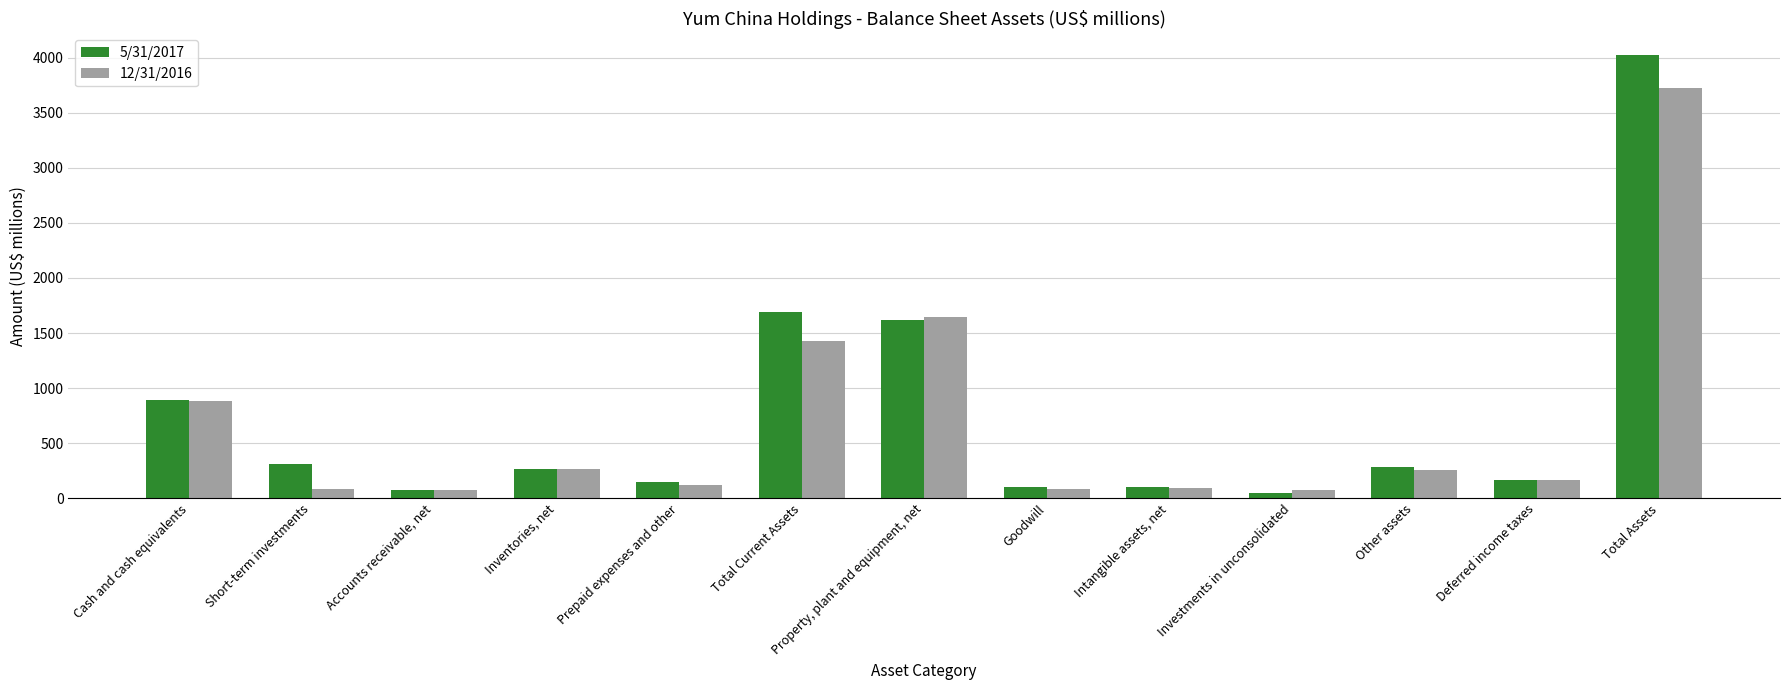

Which category has the highest value across all series?

Total Assets